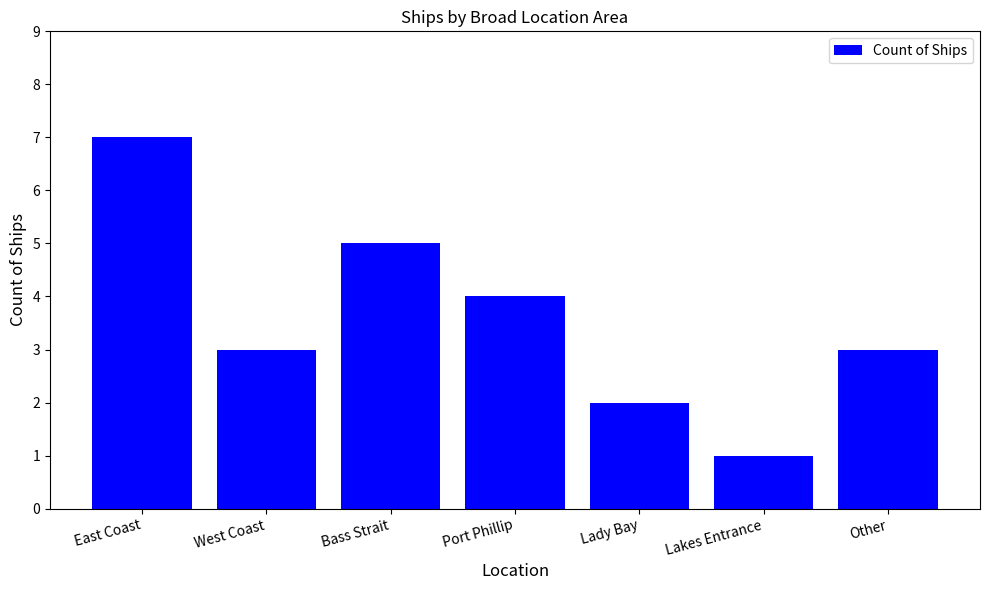

What is the label of the 5th bar from the right?

Bass Strait